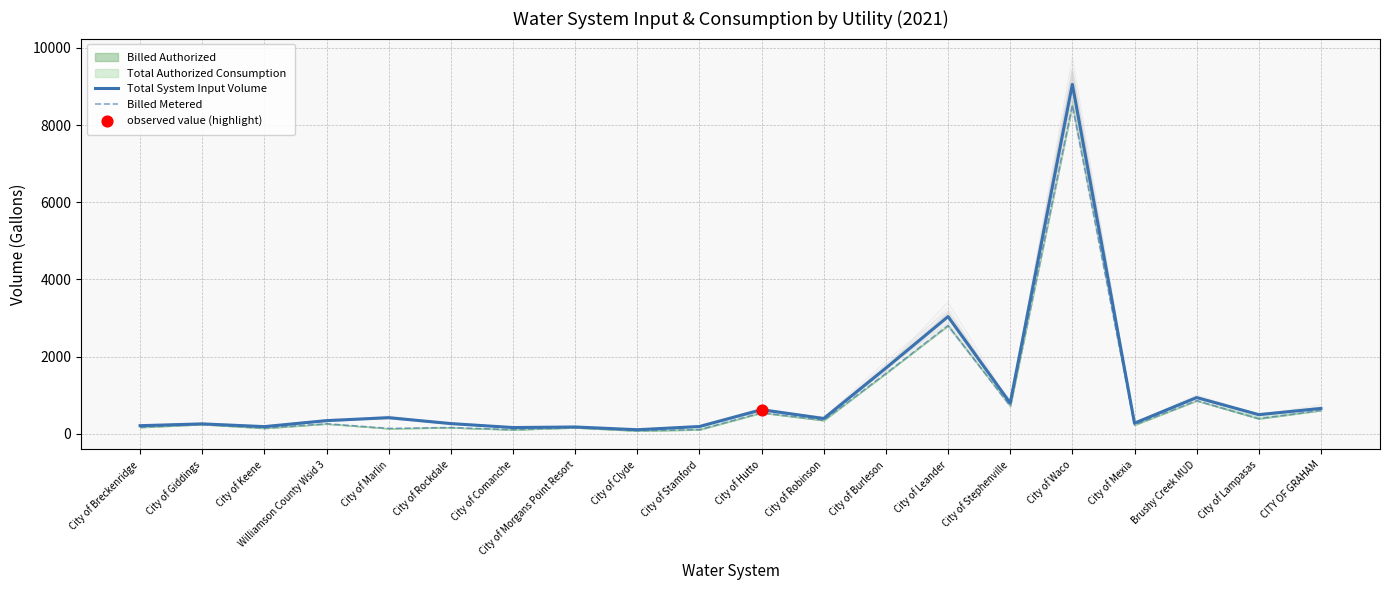

Which series has the largest total across all categories?

Total System Input Volume